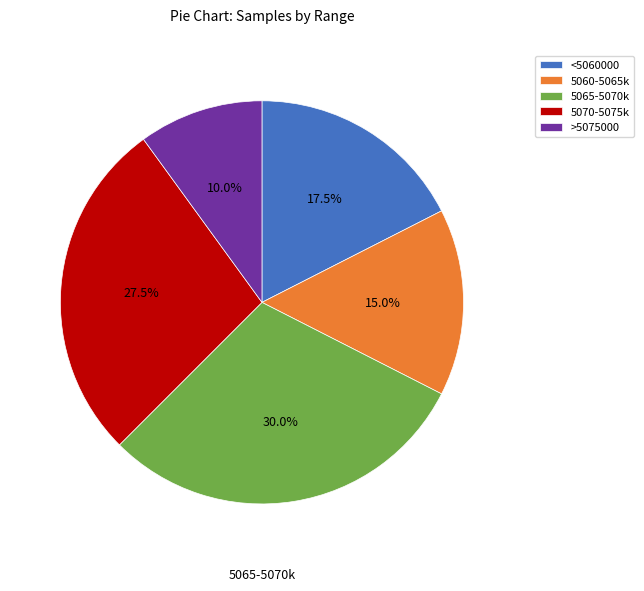

Which has a higher value, 5060-5065k or <5060000?

<5060000